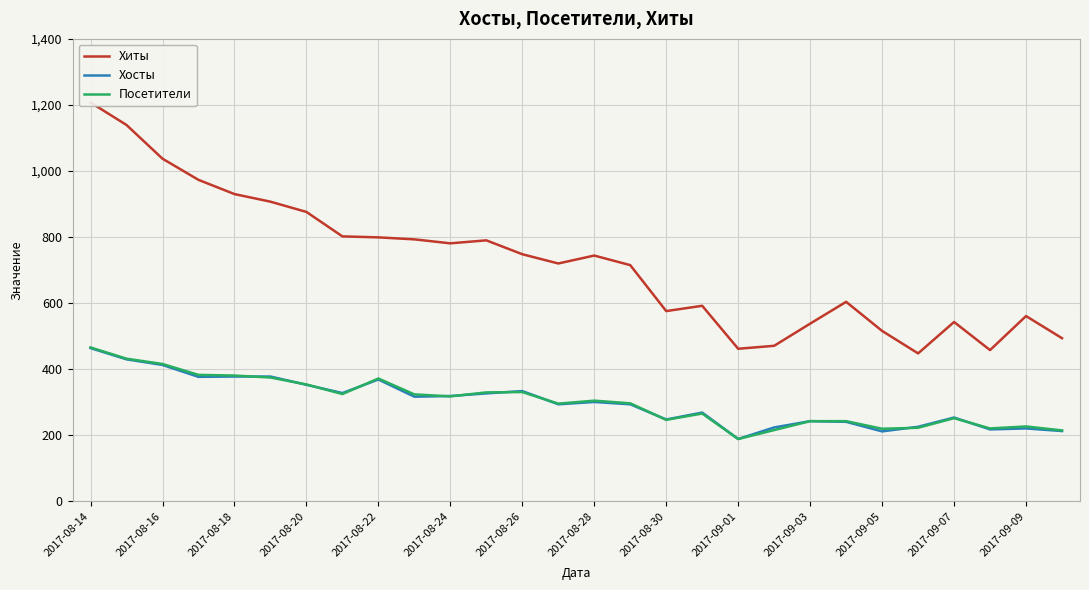

At which label does Хосты reach its peak?

2017-08-14